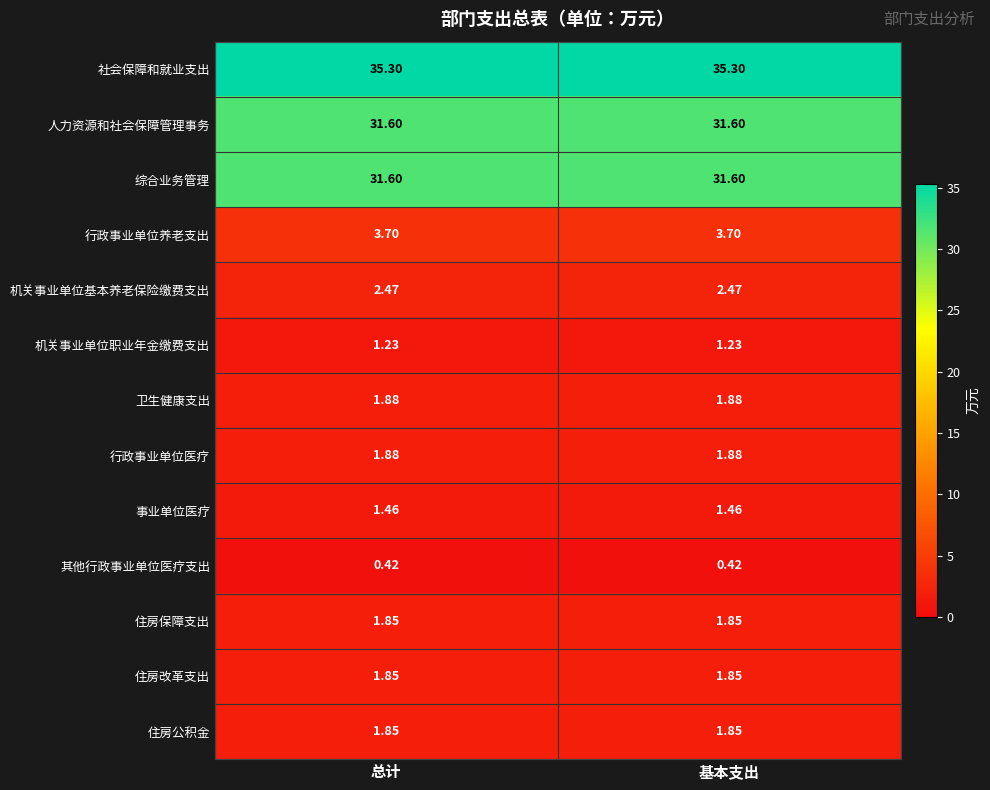

Which series has the largest total across all categories?

社会保障和就业支出